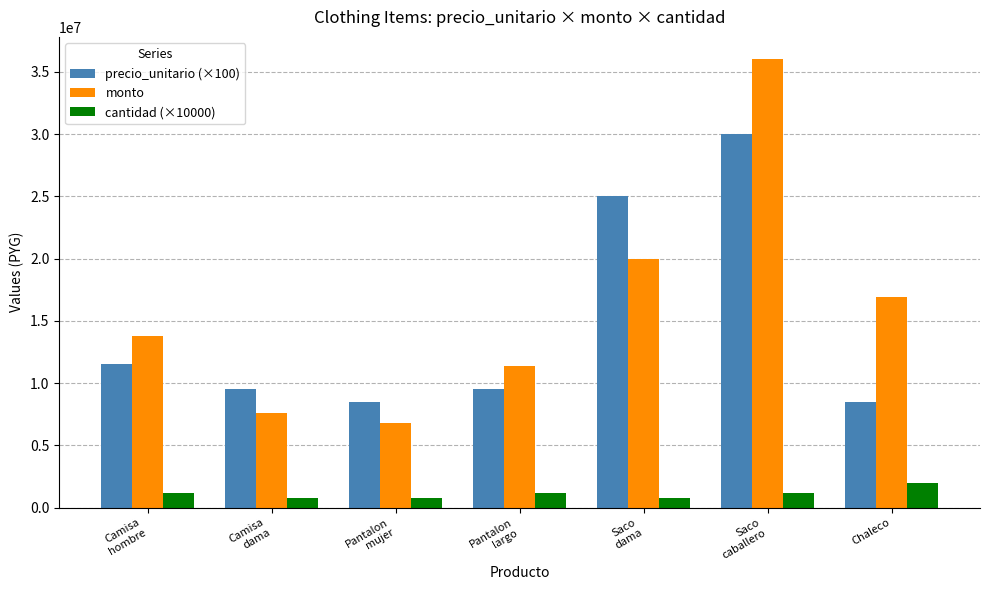

Which series has the largest total across all categories?

monto